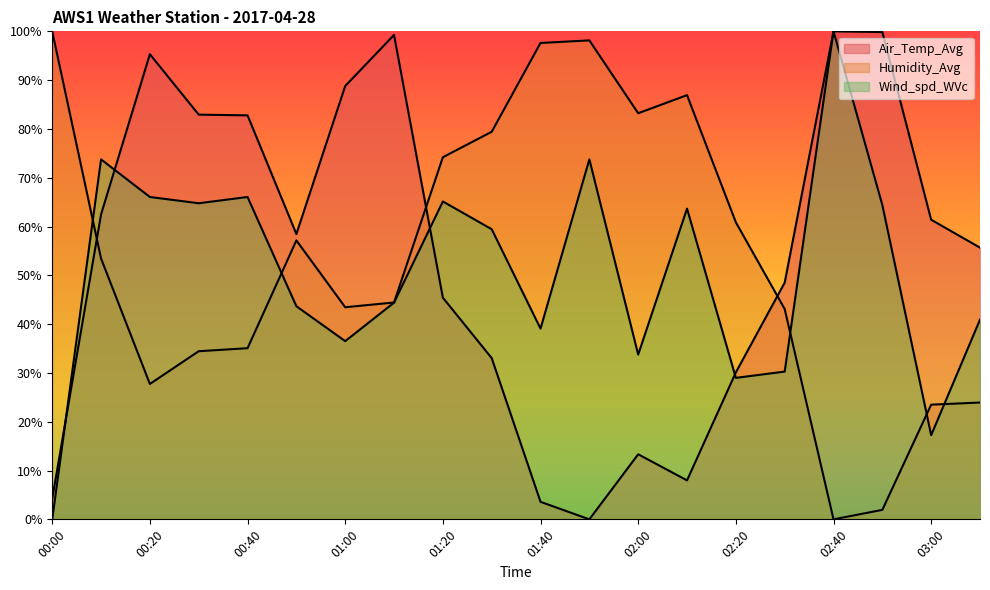

How many values in the Wind_spd_WVc series exceed 59?

10